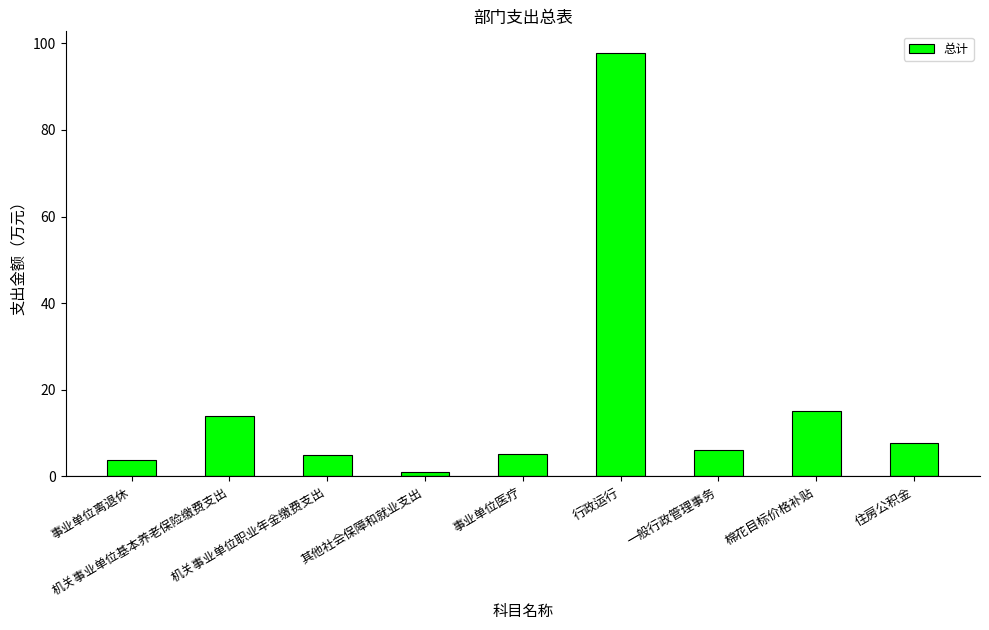

Where is the data nearest to the value 49?

棉花目标价格补贴